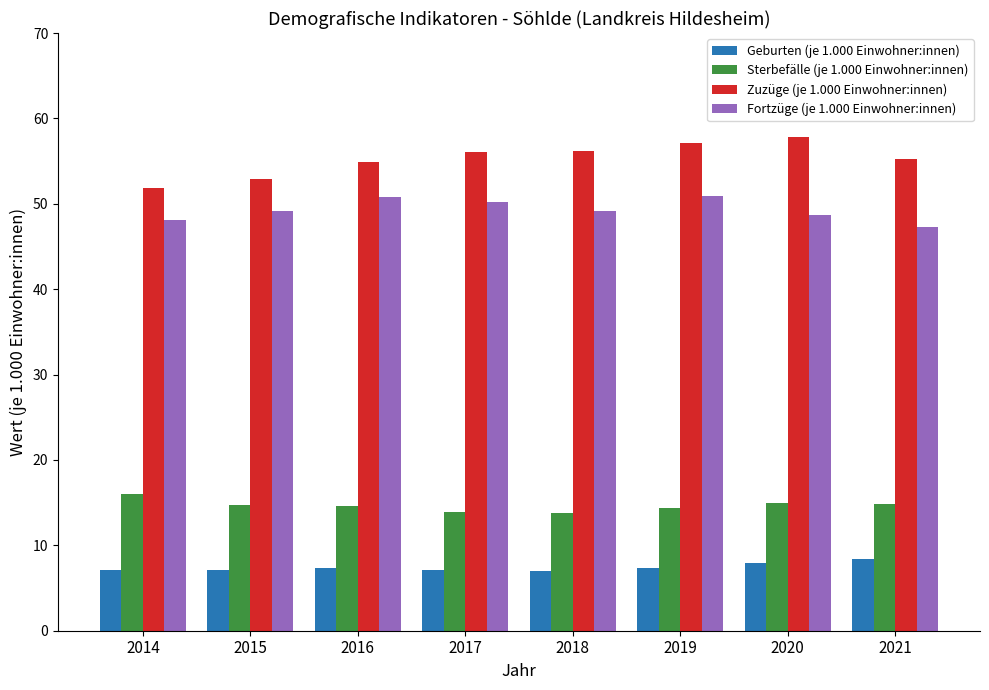

What is the average value of the Fortzüge (je 1.000 Einwohner:innen) series?

49.3